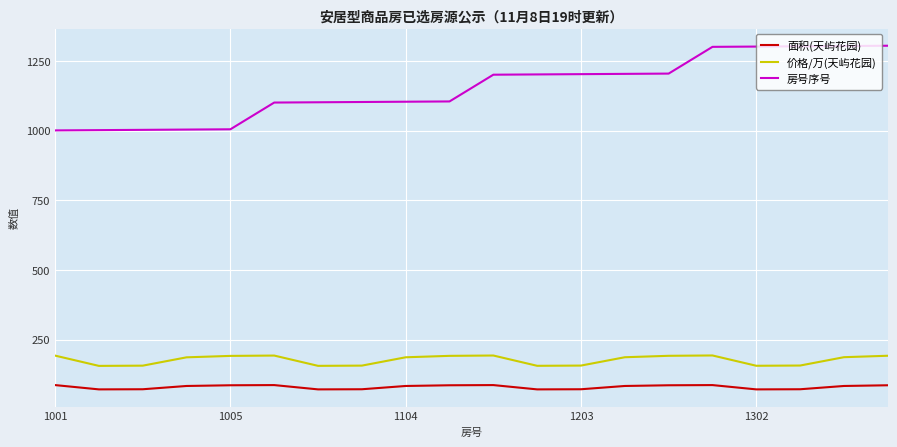

True or false: 房号序号 and 价格/万(天屿花园) cross at least once.

False